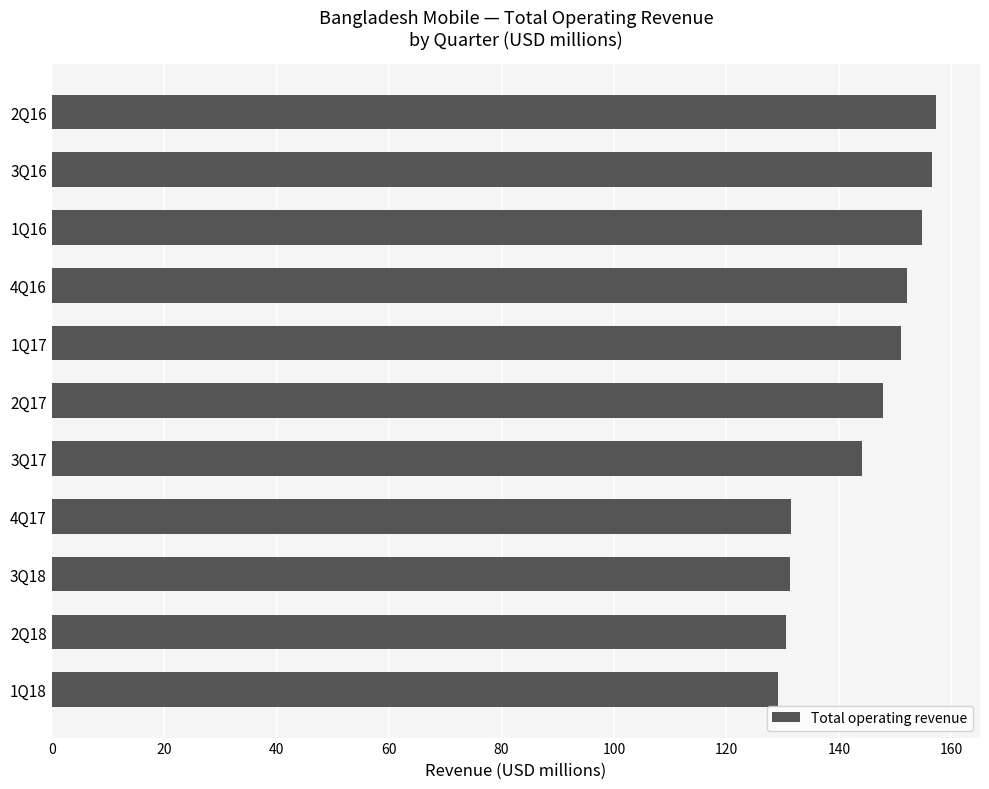

What is the change in value from 2Q17 to 3Q16?

+8.7